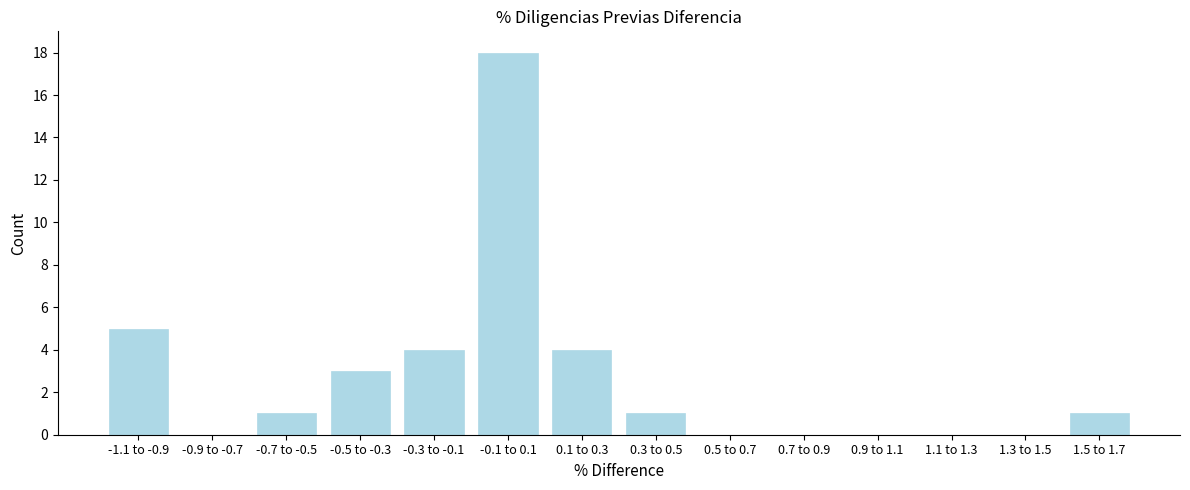

Reading right to left, what are all the values shown in this chart?

1.5 to 1.7=1	1.3 to 1.5=0	1.1 to 1.3=0	0.9 to 1.1=0	0.7 to 0.9=0	0.5 to 0.7=0	0.3 to 0.5=1	0.1 to 0.3=4	-0.1 to 0.1=18	-0.3 to -0.1=4	-0.5 to -0.3=3	-0.7 to -0.5=1	-0.9 to -0.7=0	-1.1 to -0.9=5